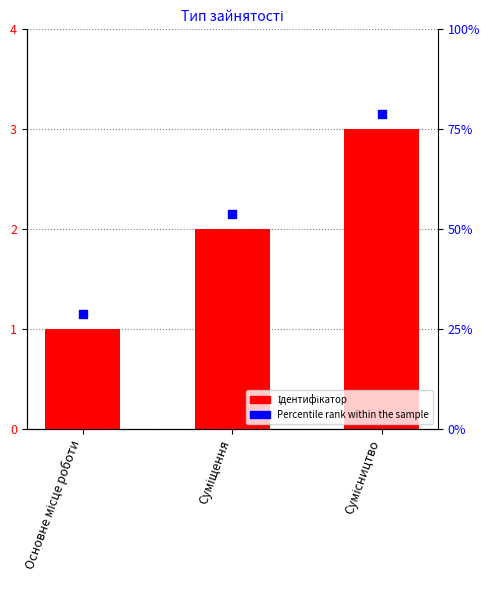

Which series has the largest Y range (max minus min)?

Ідентифікатор